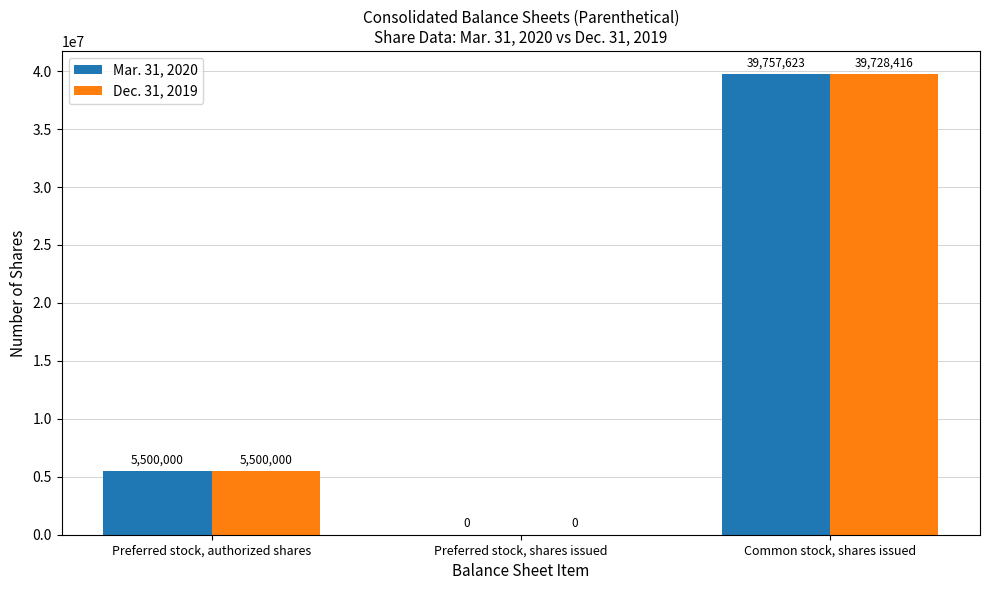

Reading right to left, list all the values displayed in this chart.

Mar. 31, 2020: 39757623	0	5500000
Dec. 31, 2019: 39728416	0	5500000